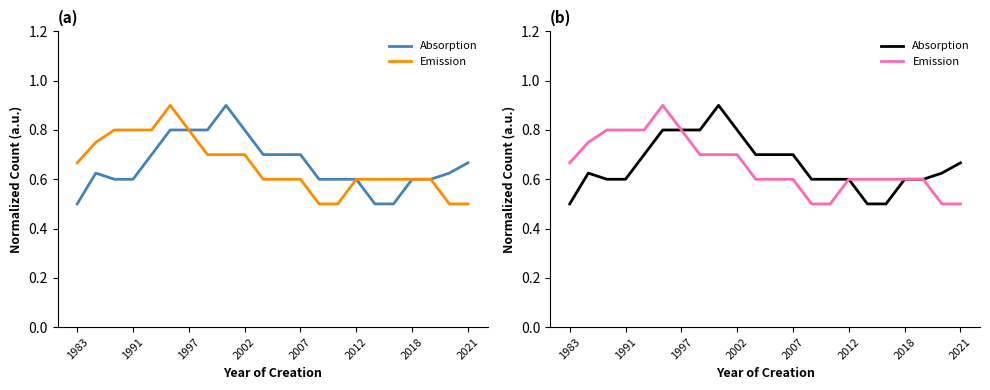

What is the average value of the Emission series?

0.7